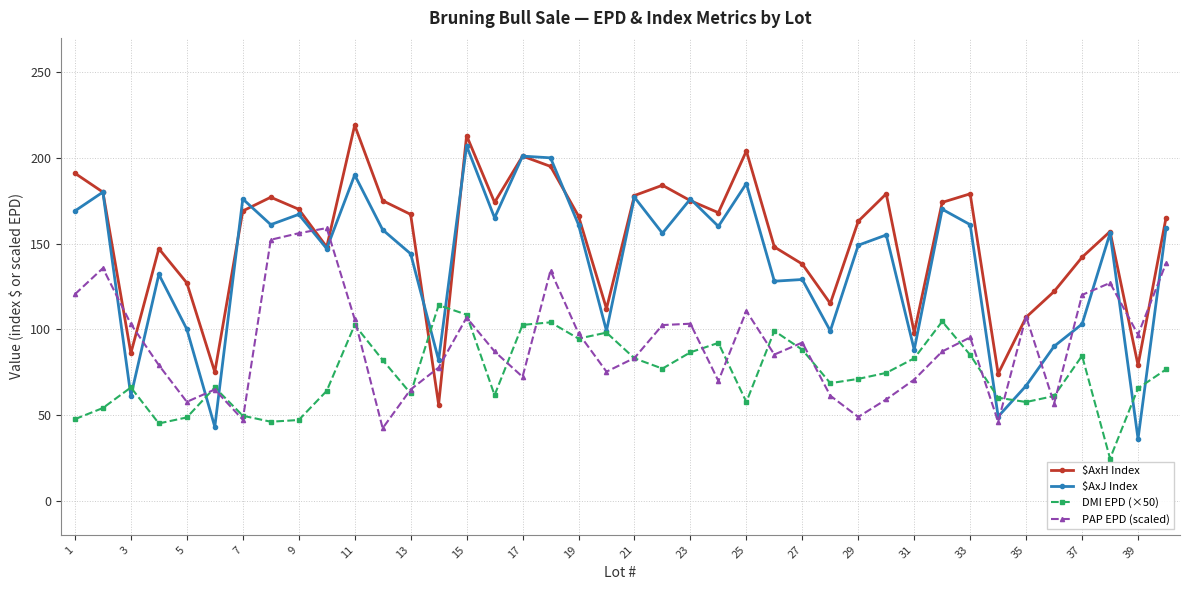

How many interior local valleys does the $AxH Index series have?

11